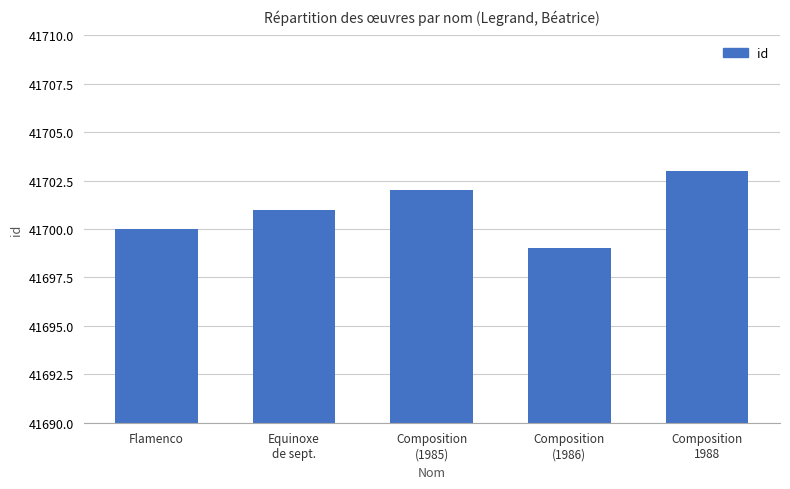

What is the value of the 5th bar from the left?

41703